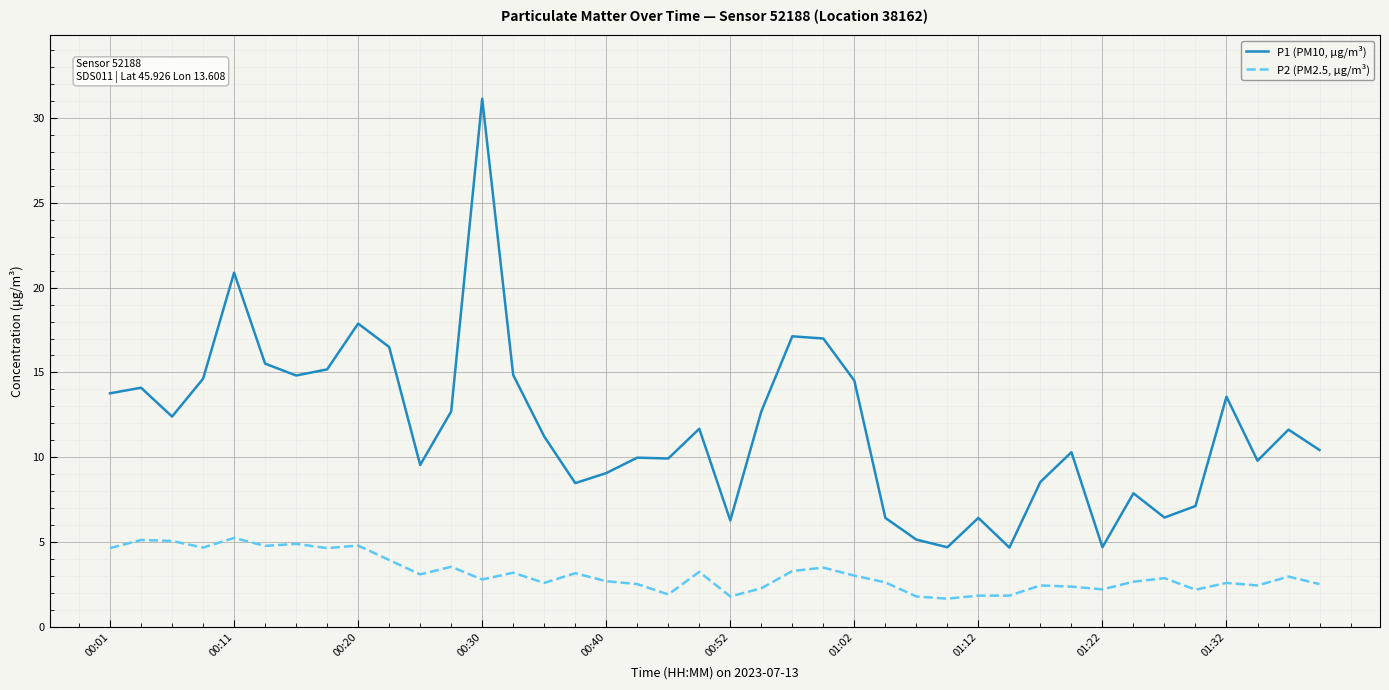

What is the minimum value for P2 (PM2.5, µg/m³)?

1.7